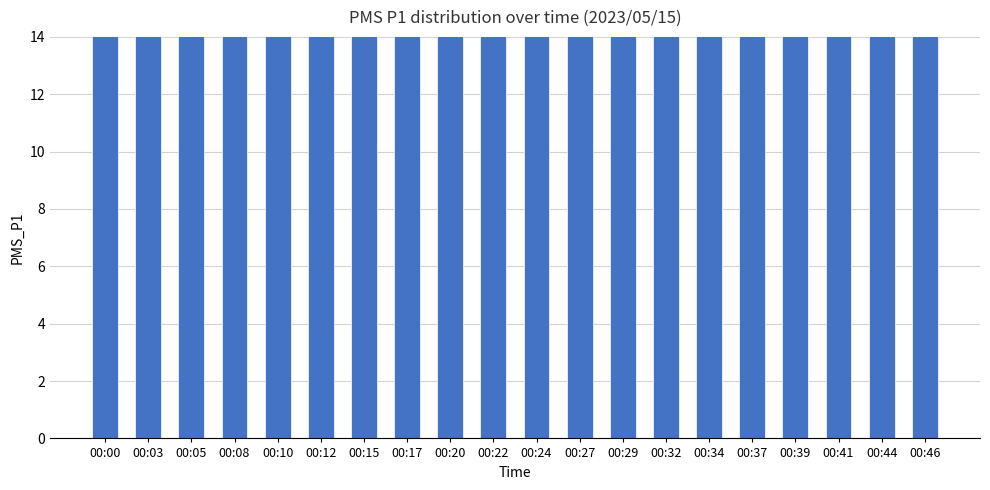

Does the chart contain stacked bars?

No